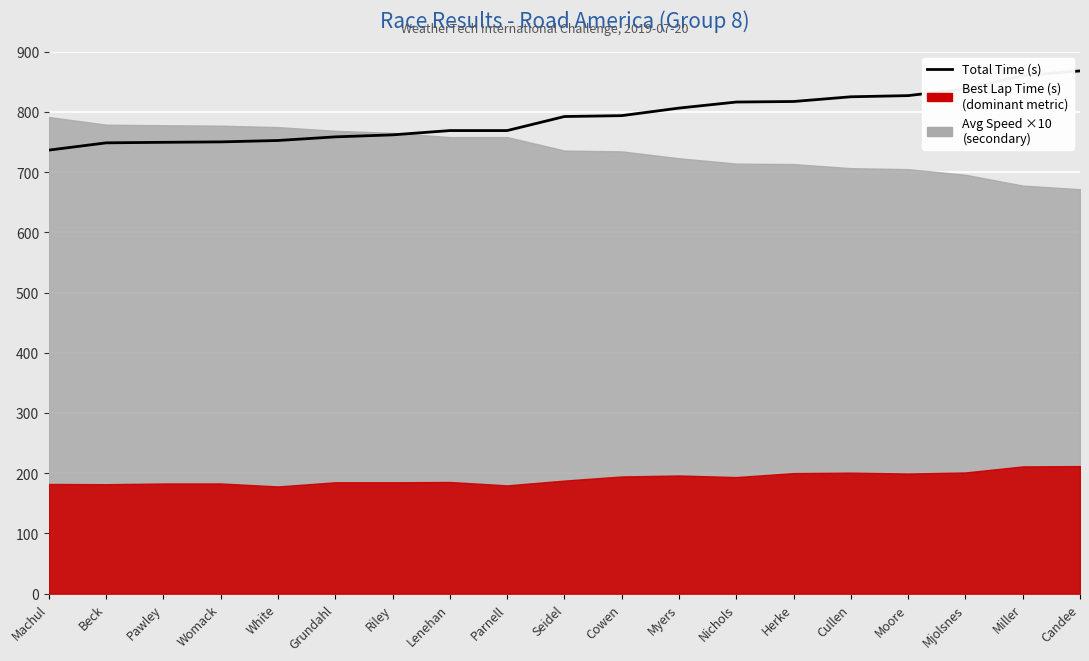

Reading left to right, transcribe all the data shown in this chart.

Machul=736.5	Beck=748.6	Pawley=749.4	Womack=750.1	White=752.5	Grundahl=758.5	Riley=761.8	Lenehan=768.9	Parnell=768.9	Seidel=792.3	Cowen=793.7	Myers=806.3	Nichols=816.3	Herke=817.2	Cullen=825.0	Moore=827.0	Mjolsnes=838.1	Miller=860.2	Candee=868.0